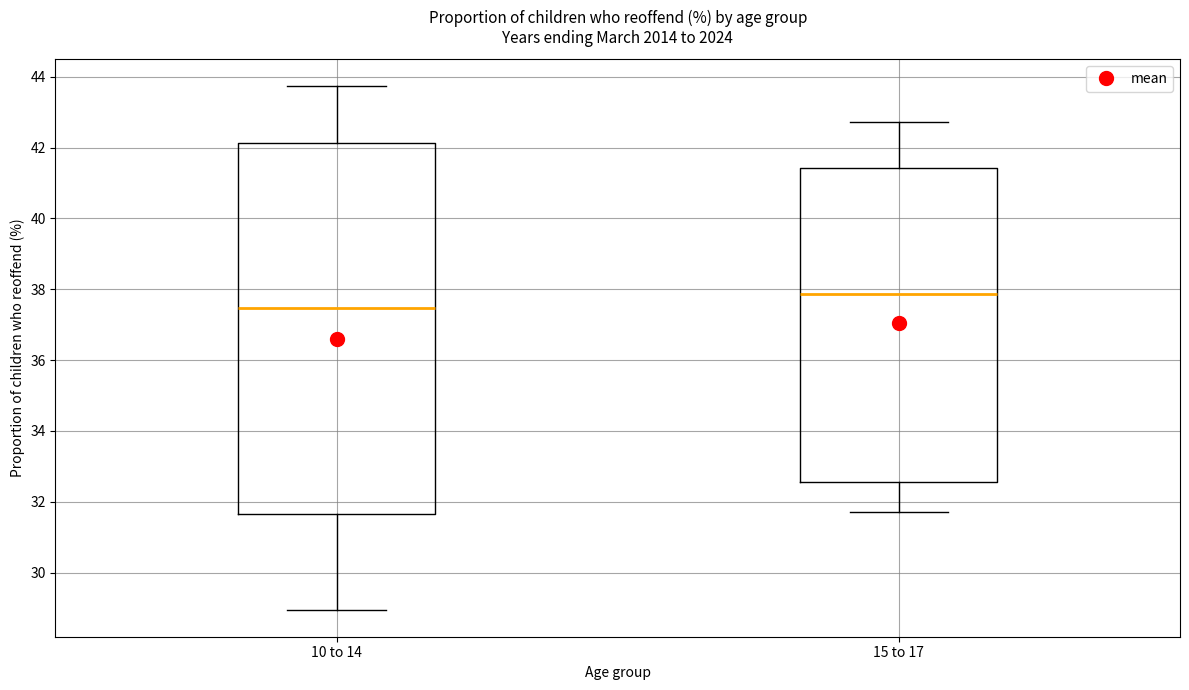

Which box is the tallest, from its lower edge to its upper edge?

10 to 14